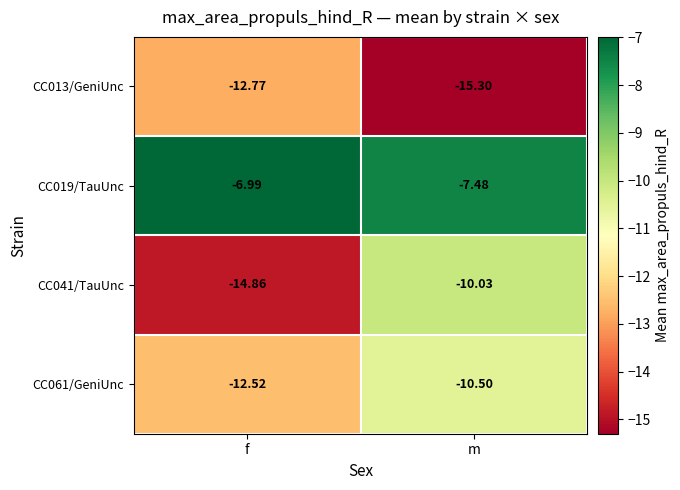

Which label corresponds to the largest value in the chart?

f